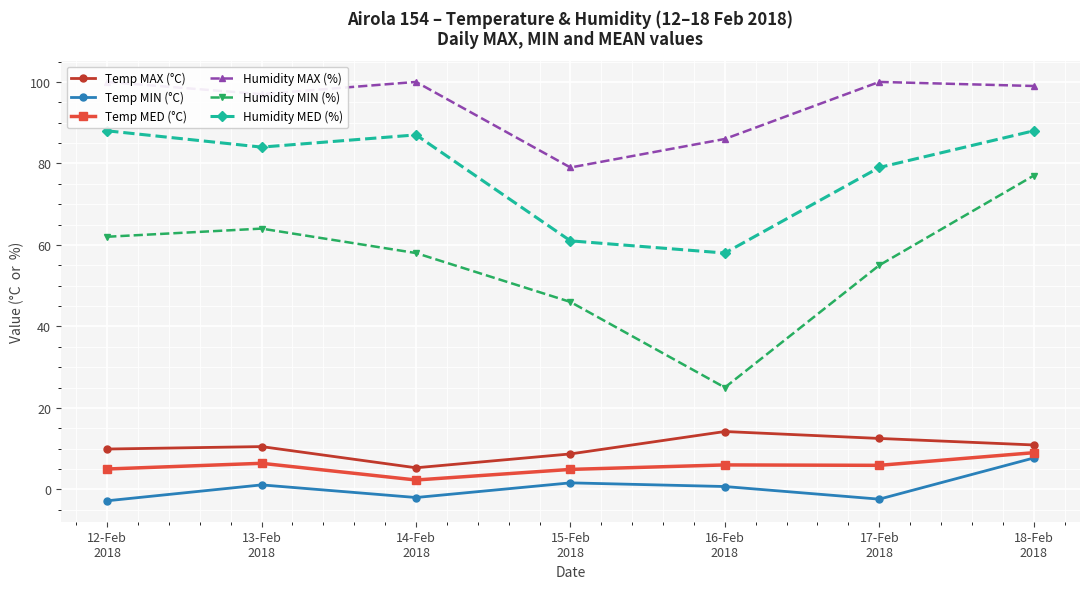

What is the difference between the maximum and minimum values in the Humidity MAX (%) series?

21.0